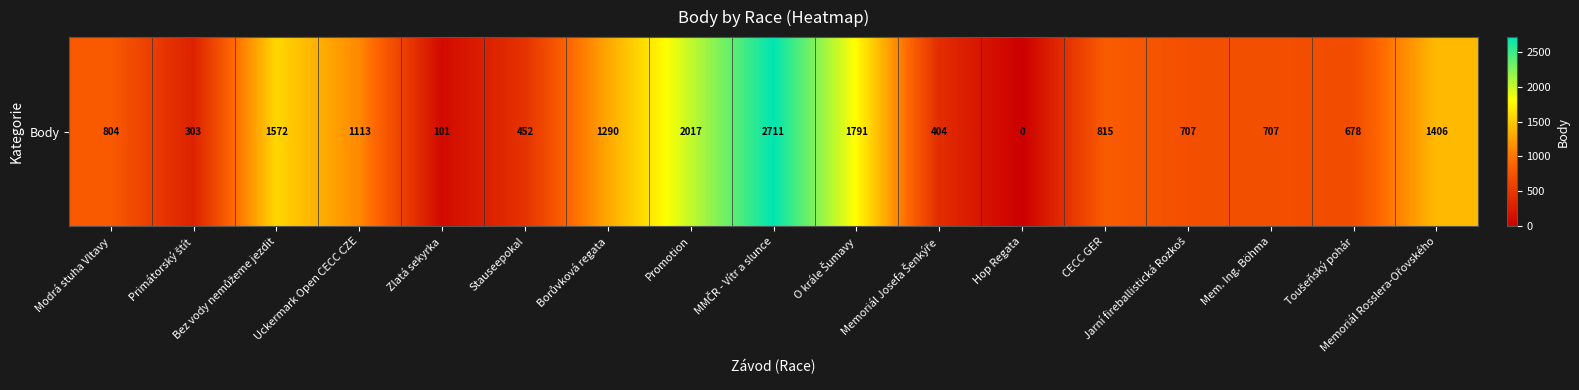

Rank the categories by value from lowest to highest.

Hop Regata, Zlatá sekyrka, Primátorský štít, Memoriál Josefa Šenkýře, Stauseepokal, Toušeňský pohár, Jarní fireballistická Rozkoš, Mem. Ing. Böhma, Modrá stuha Vltavy, CECC GER, Uckermark Open CECC CZE, Borůvková regata, Memoriál Rosslera-Ořovského, Bez vody nemůžeme jezdit, O krále Šumavy, Promotion, MMČR - Vítr a slunce